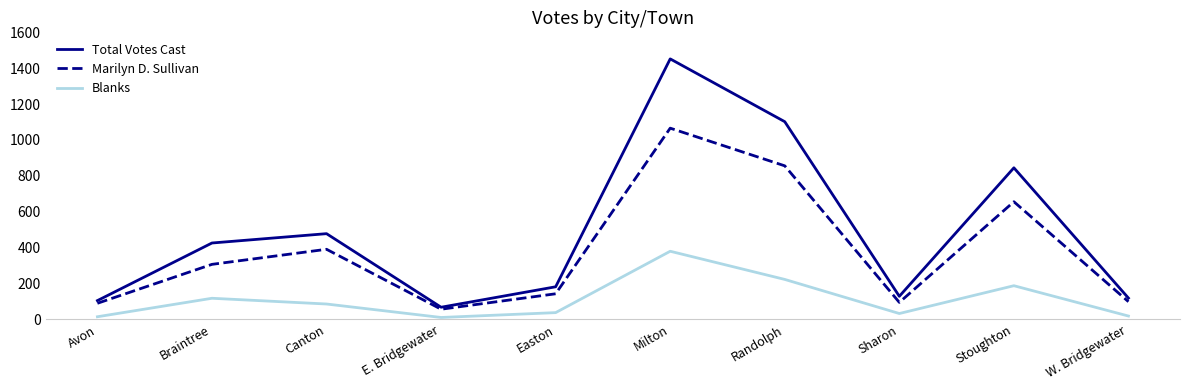

What is the sum of all Blanks values?

1111